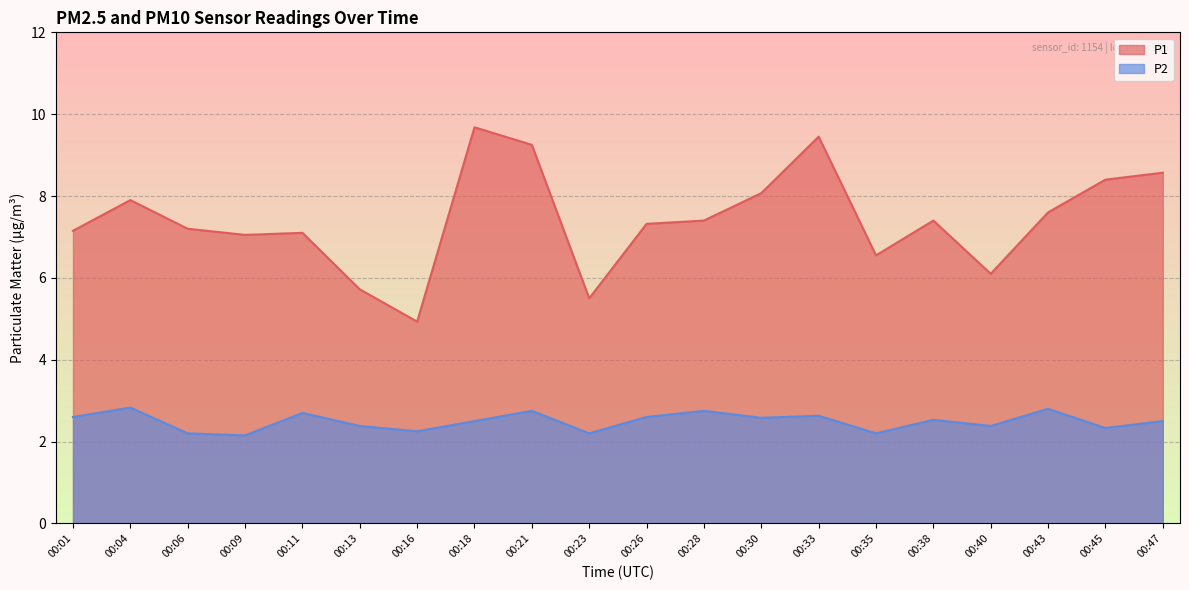

True or false: P2 has a value of 2.5 at 00:18.

True